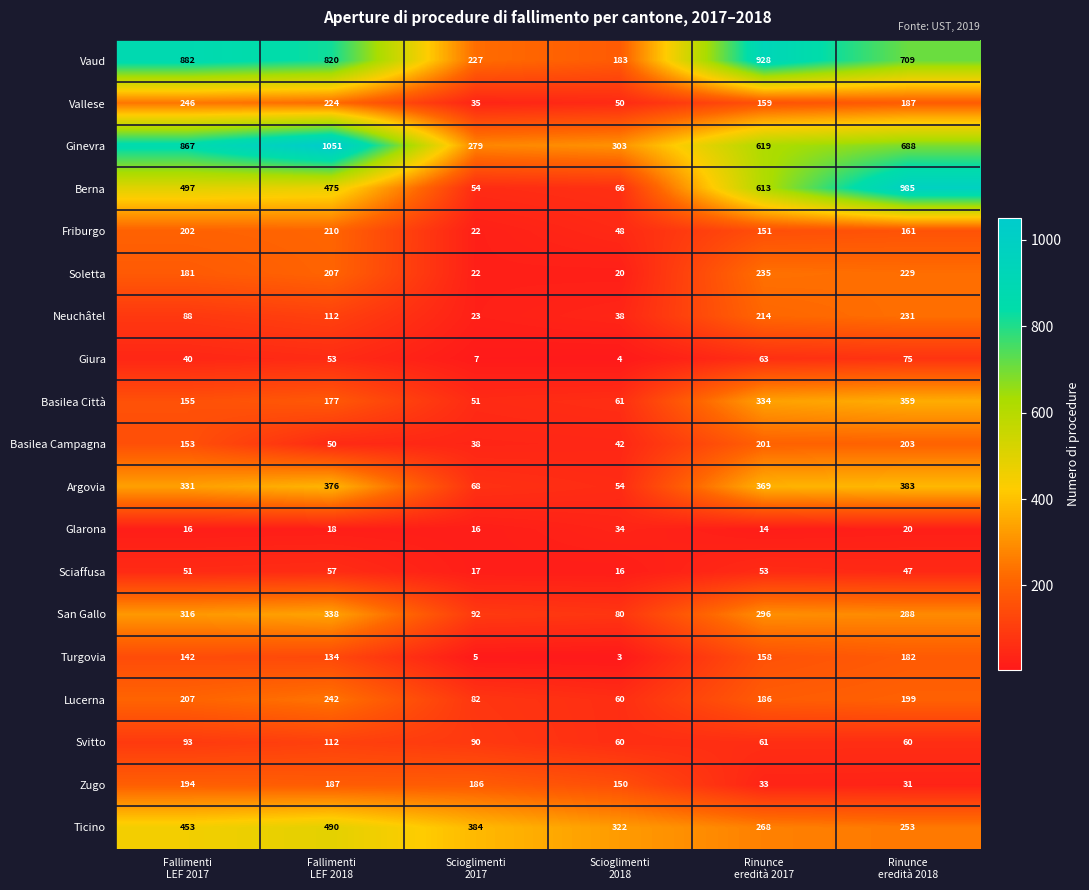

List the series in order of their peak value, highest first.

Ginevra, Berna, Vaud, Ticino, Argovia, Basilea Città, San Gallo, Vallese, Lucerna, Soletta, Neuchâtel, Friburgo, Basilea Campagna, Zugo, Turgovia, Svitto, Giura, Sciaffusa, Glarona